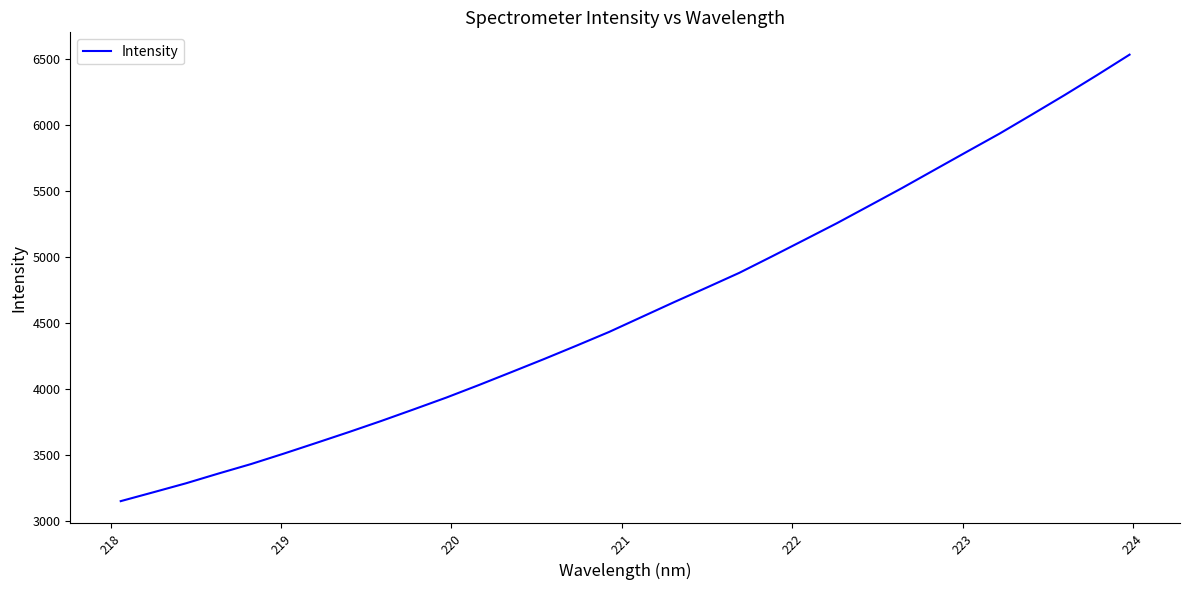

Is this an area chart (filled region under the line)?

No